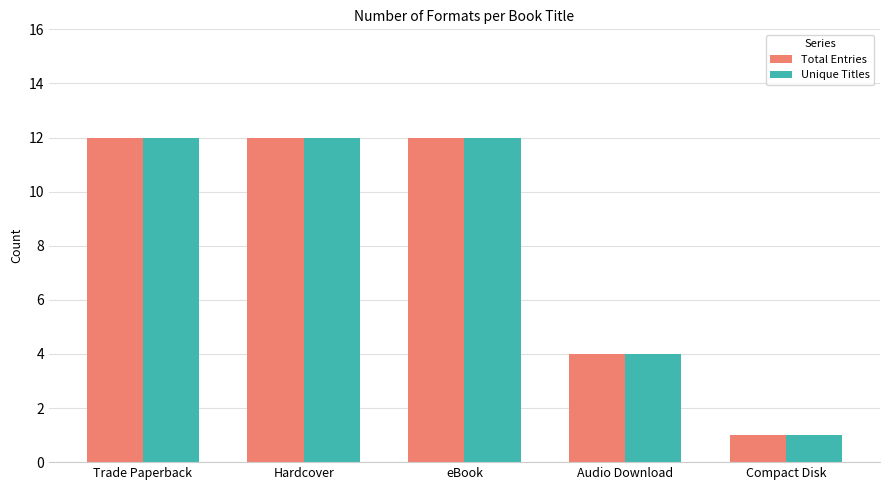

Which category has the lowest value in the Unique Titles series?

Compact Disk